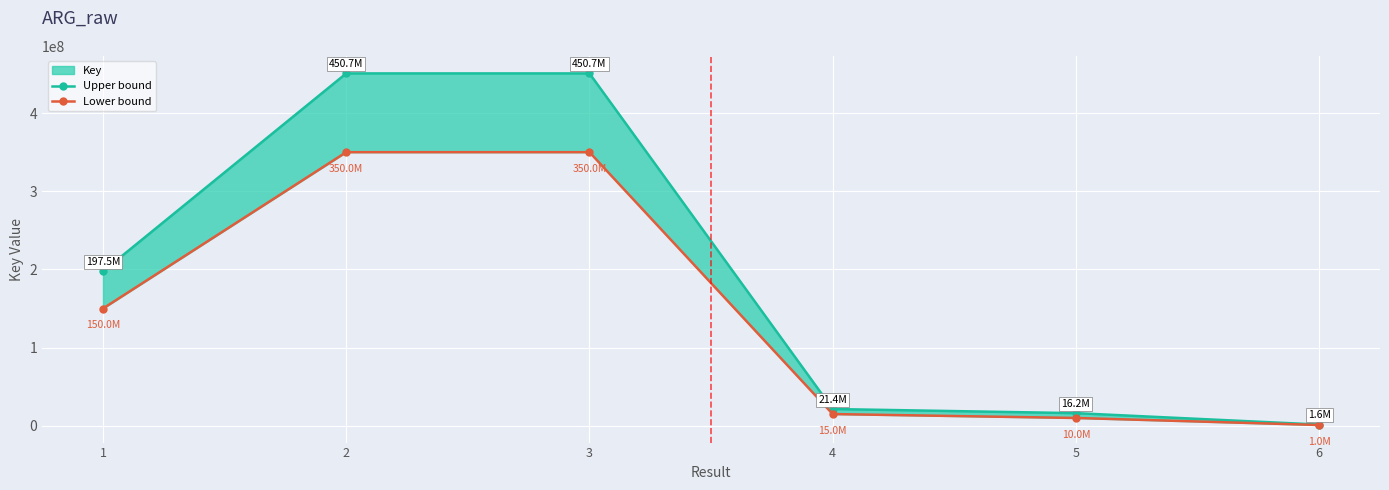

Between 1 and 5, which is larger?

1